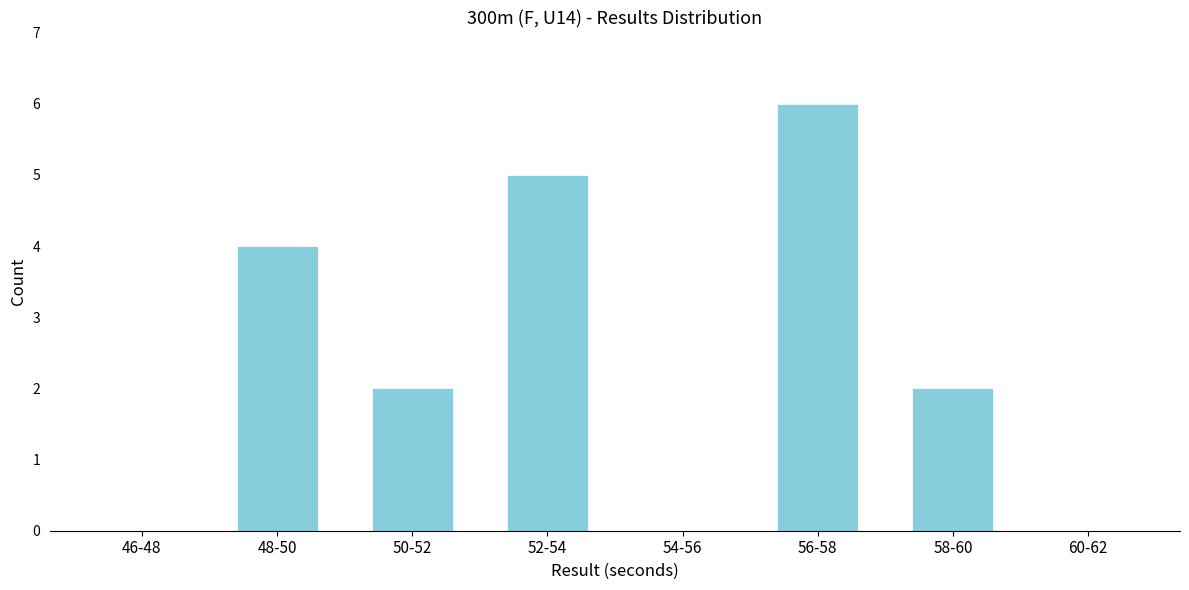

Reading left to right, transcribe all the data shown in this chart.

46-48=0	48-50=4	50-52=2	52-54=5	54-56=0	56-58=6	58-60=2	60-62=0